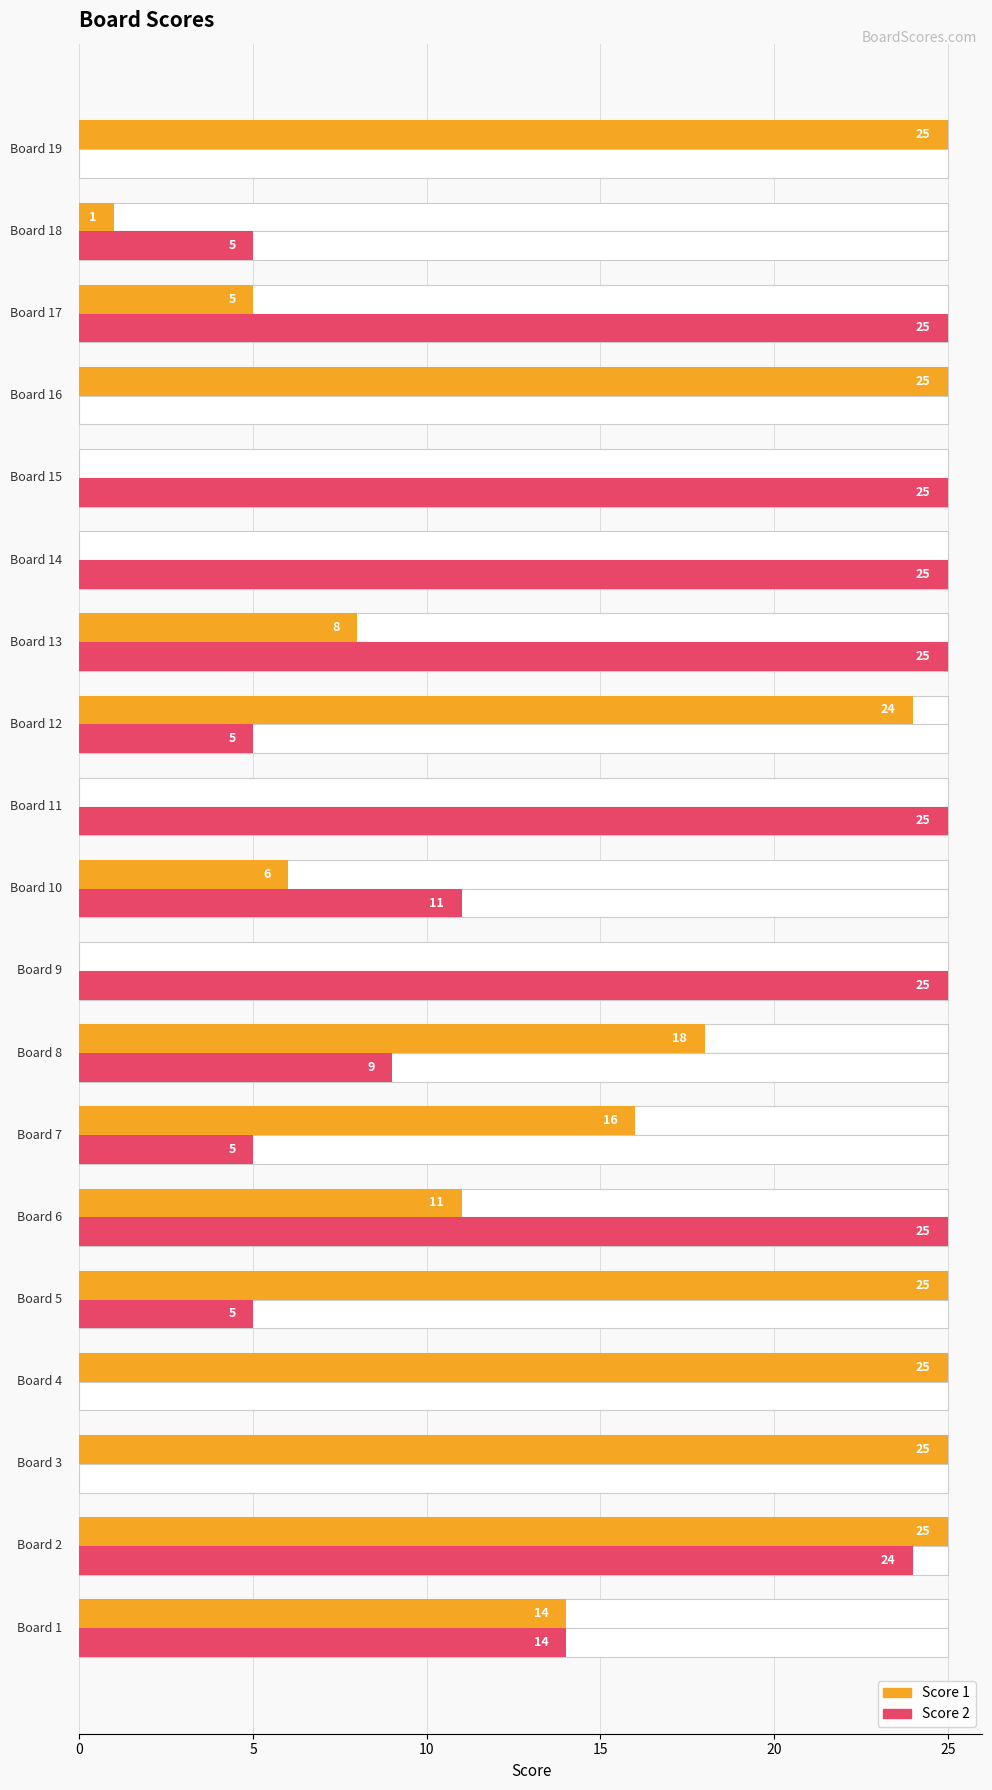

What are all the series names shown in the legend?

Score 1, Score 2